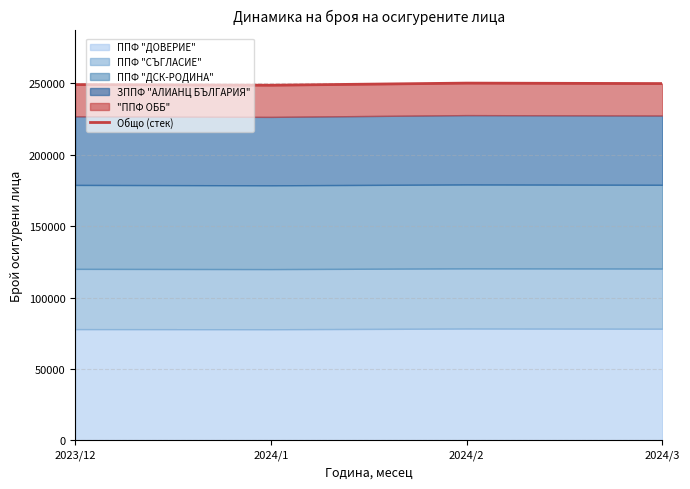

Count the number of values greater than 249905.

1